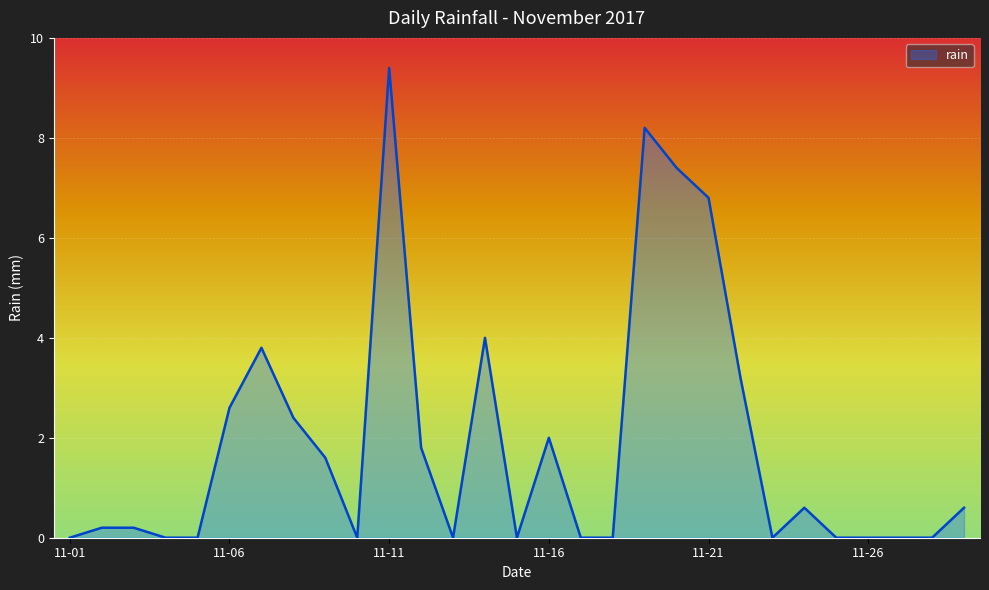

What is the sum of all values?

54.8